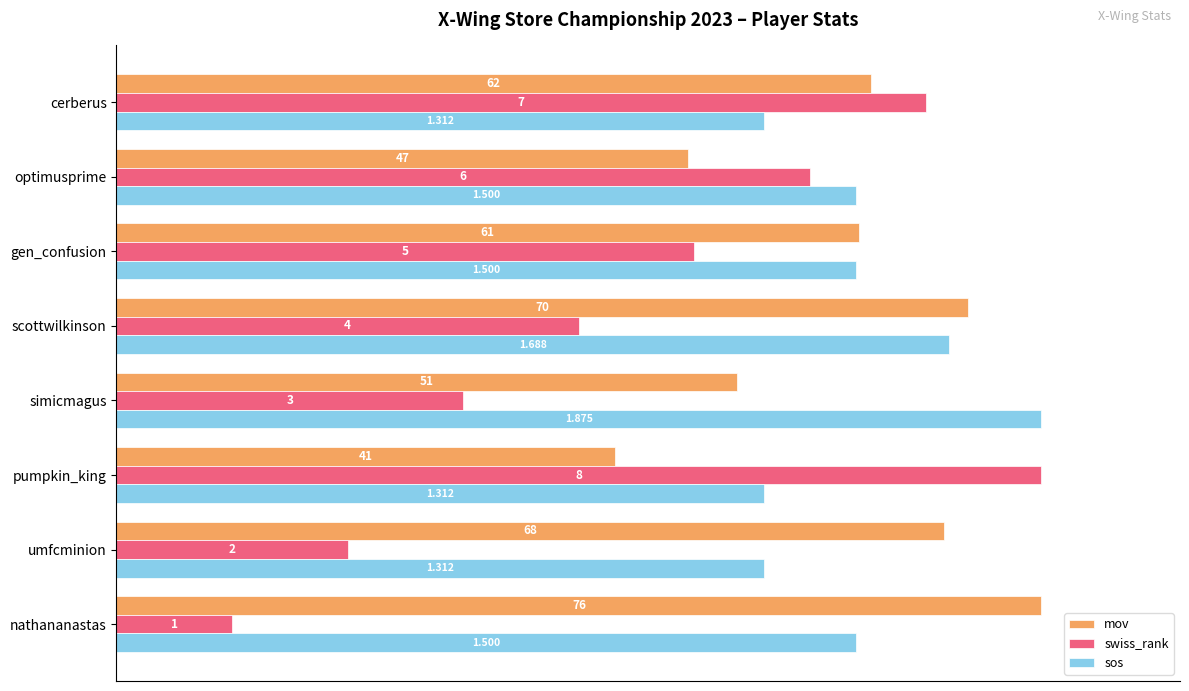

What position from the right is pumpkin_king?

6